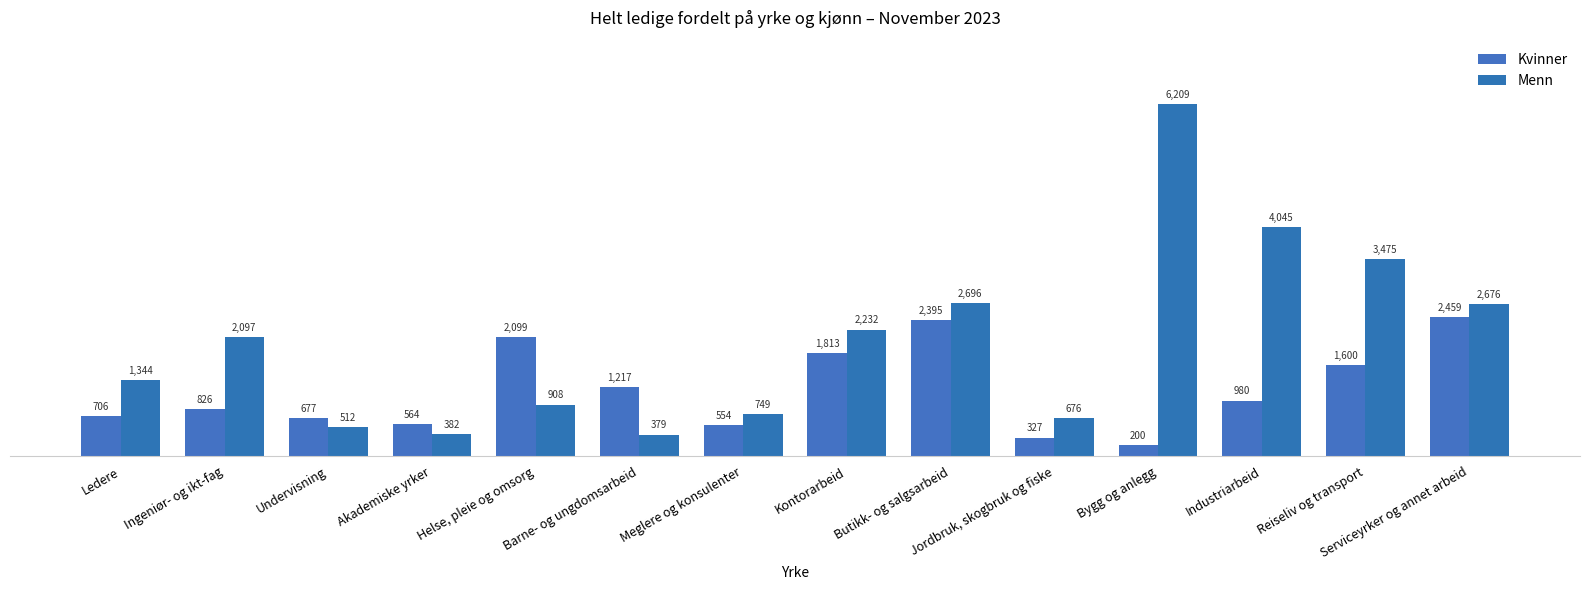

Which series has the largest total across all categories?

Menn